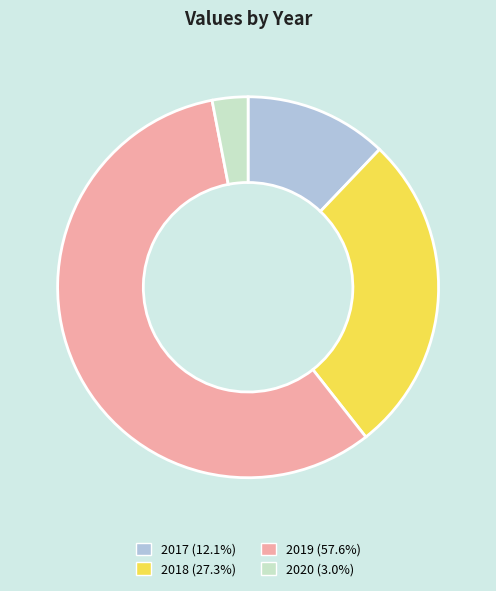

Do 2017 and 2018 together represent more than half of the pie?

No